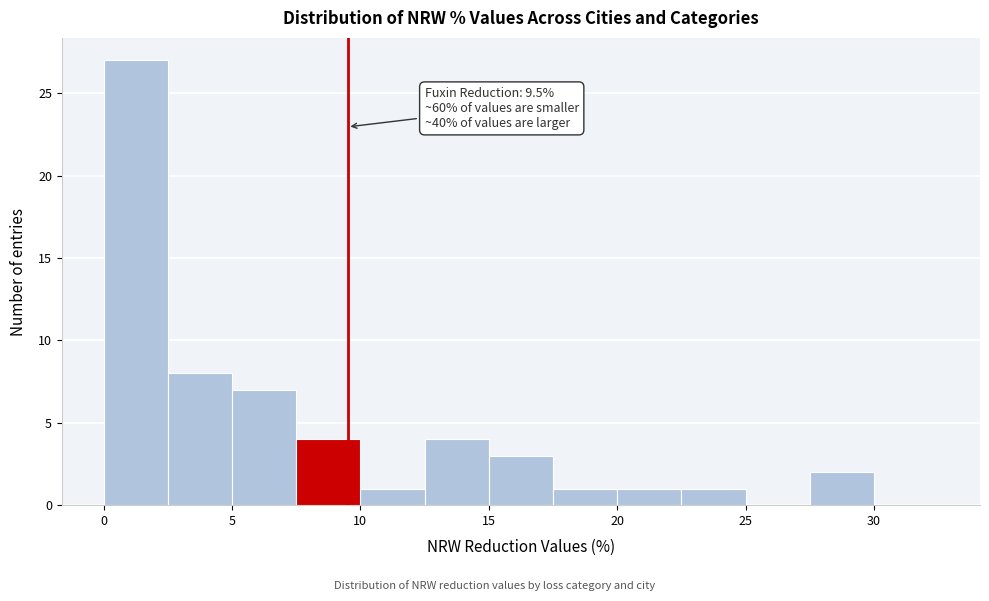

Over which range of the x-axis is the bar tallest?

0.0 to 2.5